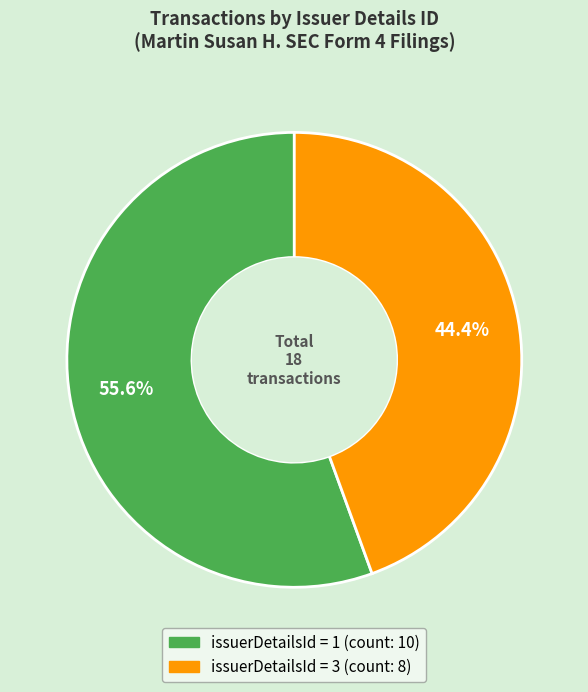

Count the number of slices in the pie.

2